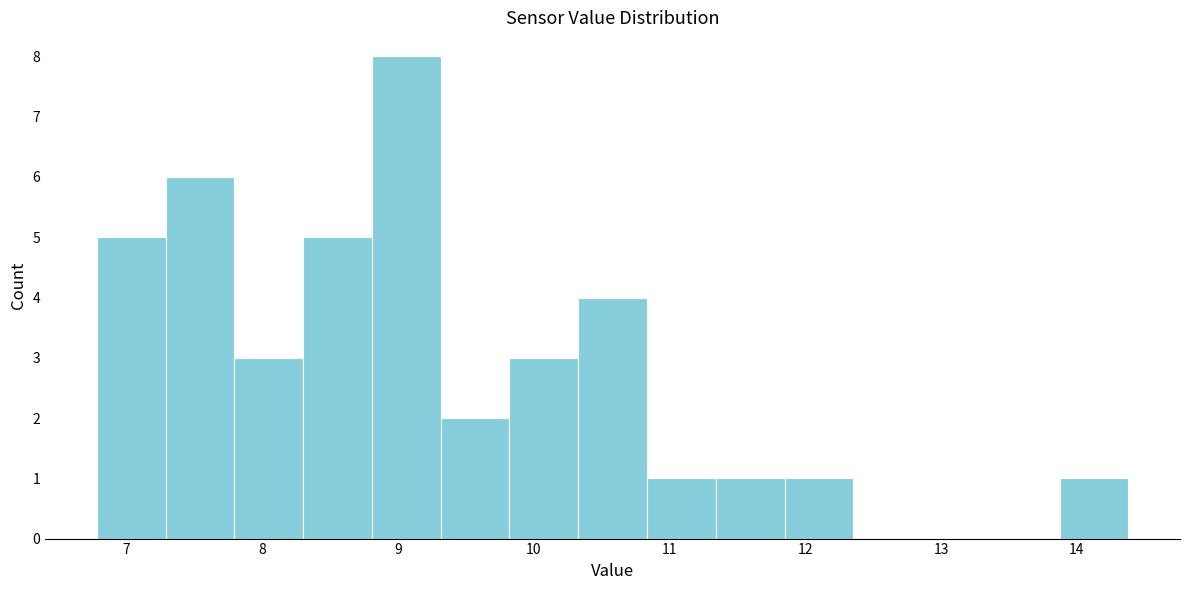

What is the height of the bar covering 9.8 to 10.3 on the x-axis? Neither the bar edges nor the heights are printed on the chart, so give them approximately, as read against the axes.

3